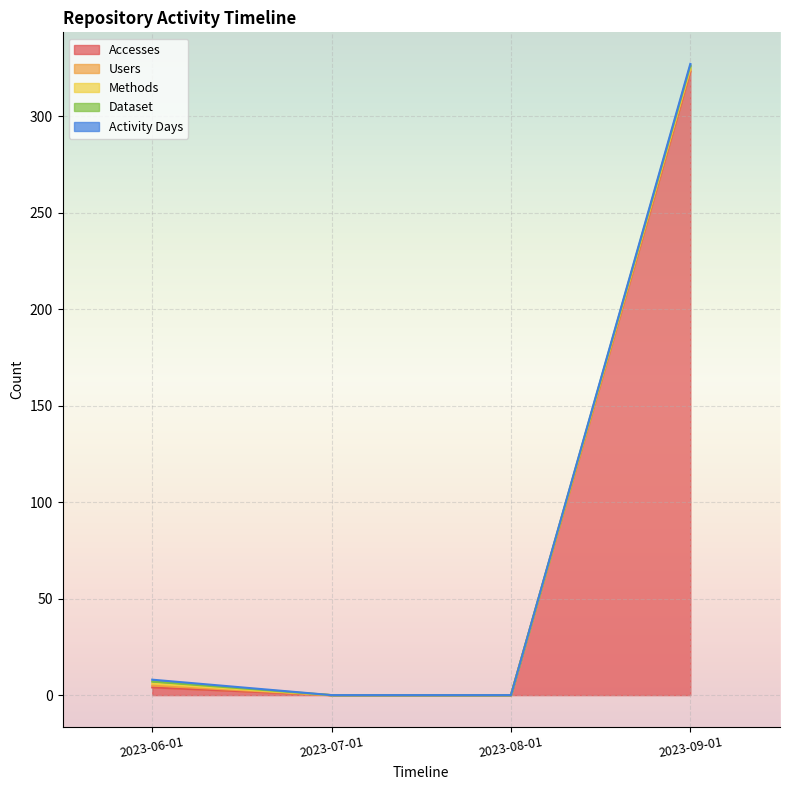

True or false: Methods has more than 0 interior local peaks.

False